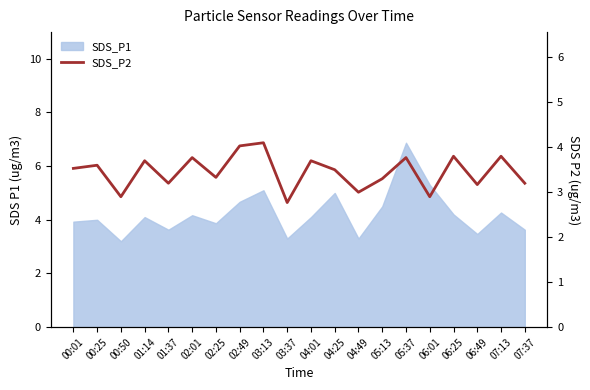

True or false: there are more than 1 points higher than both neighbors.

True